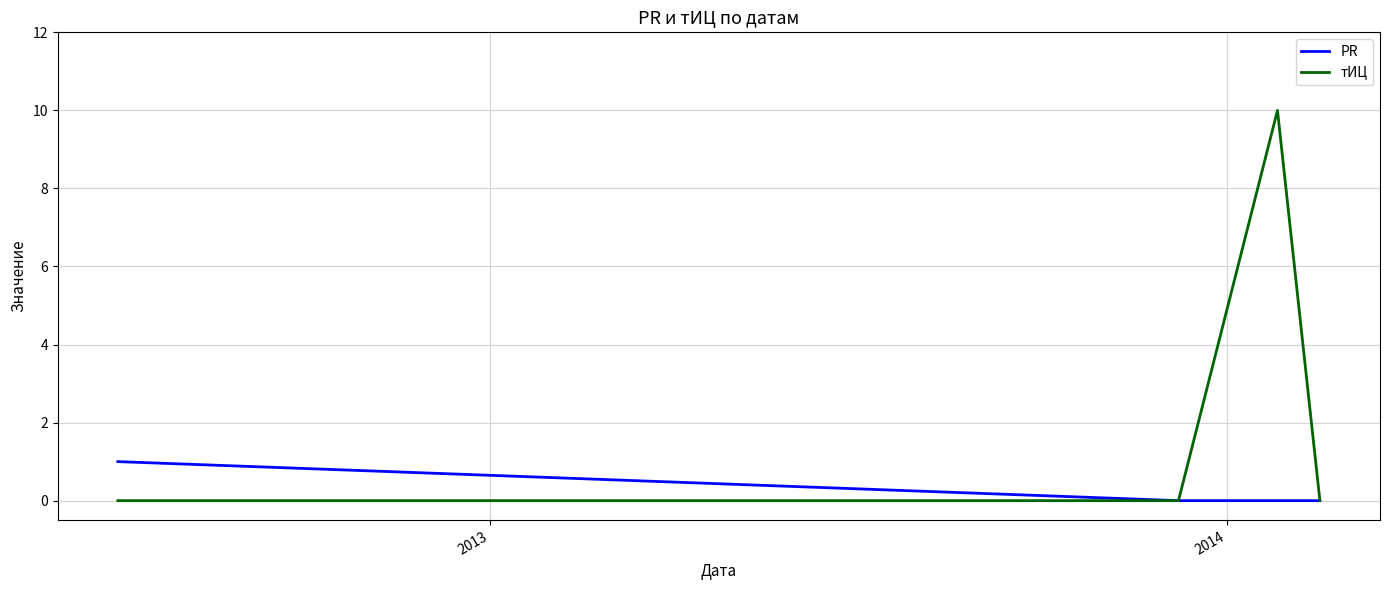

True or false: PR has more than 1 interior local peaks.

False